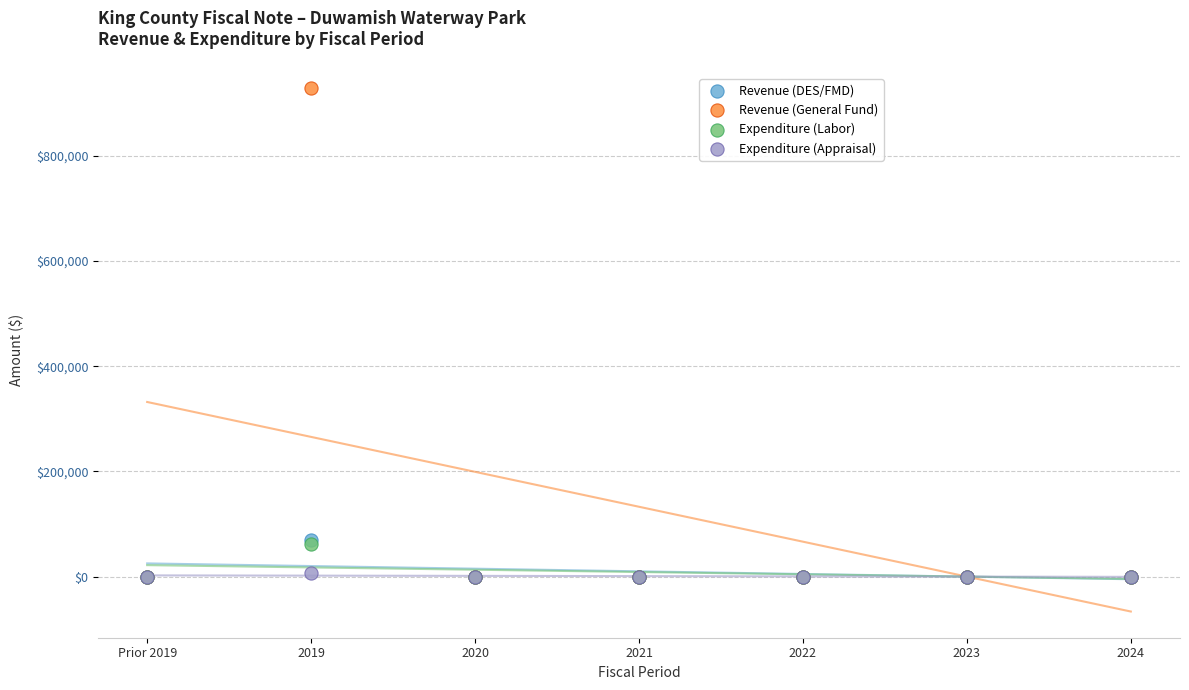

Which series reaches the maximum Y coordinate?

Revenue (General Fund)